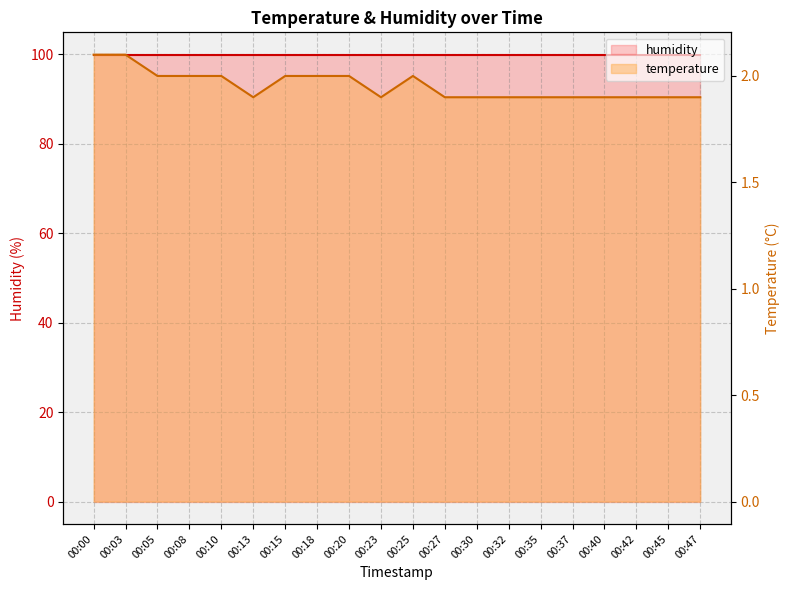

What is the value of the 6th point from the left?

1.9